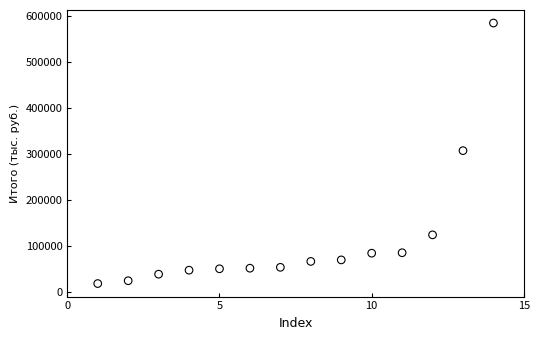

What is the range of Y values (max minus min)?

566665.2